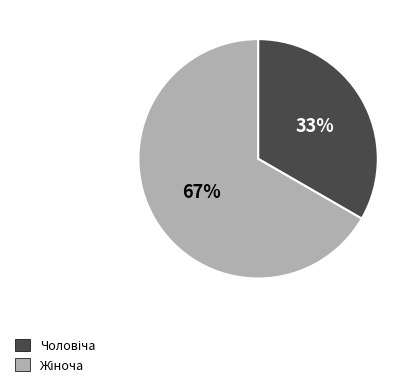

To the nearest percent, what is the average slice percentage?

50%